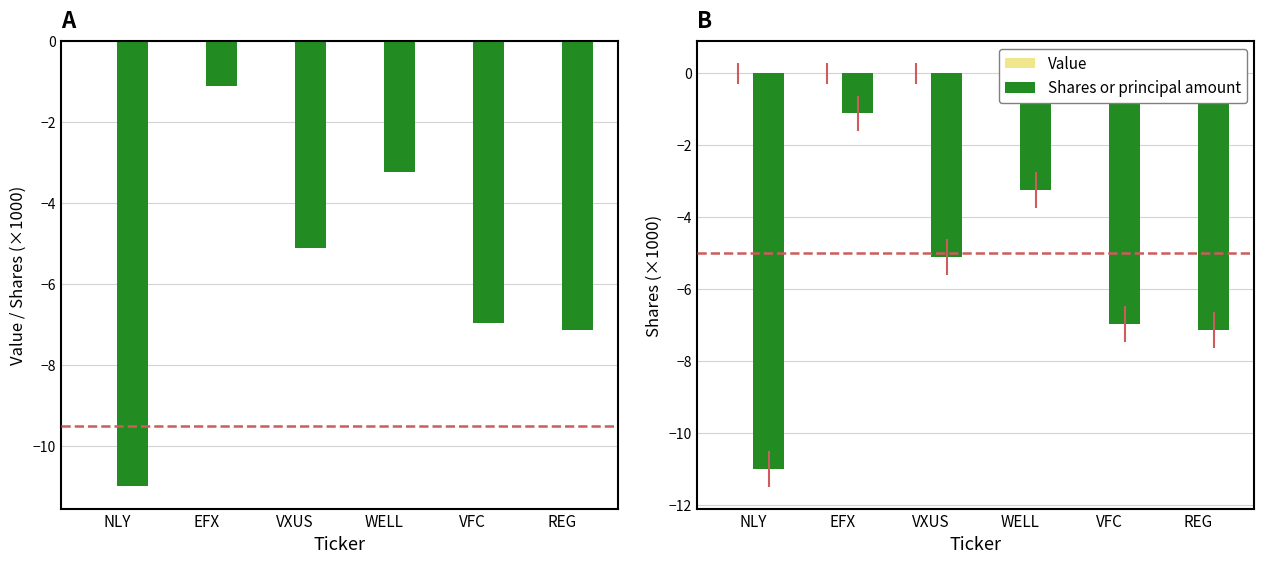

What position from the left is NLY?

1